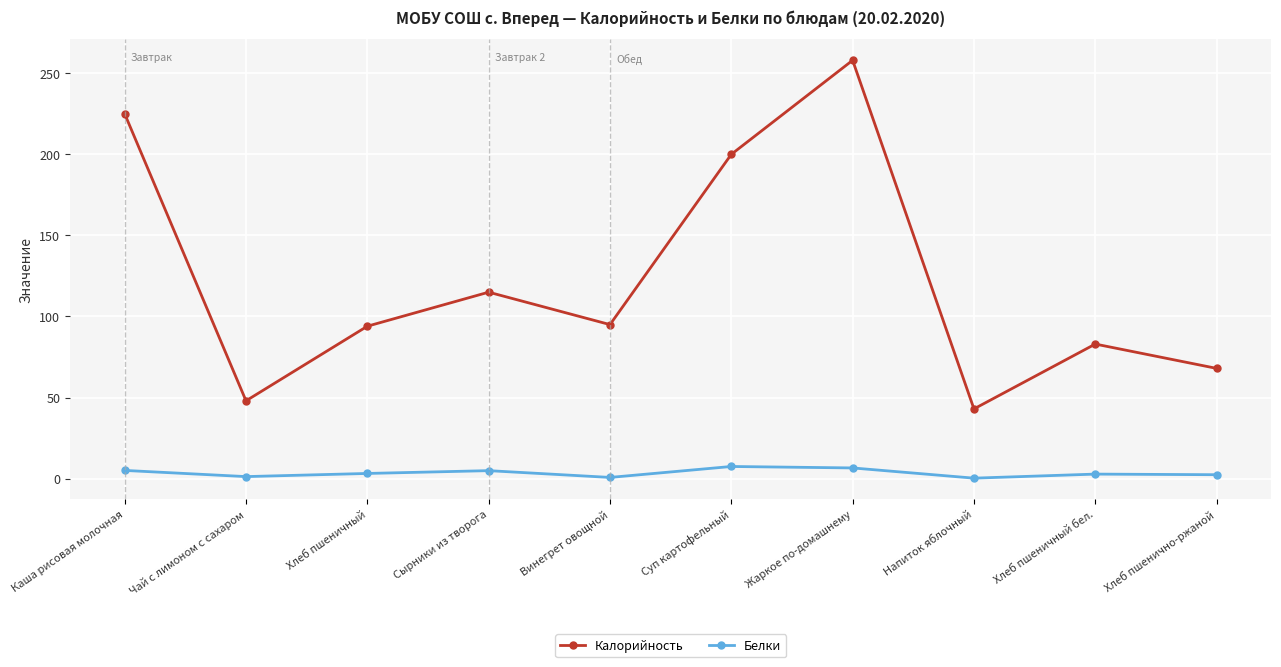

Where is Калорийность nearest to the value 150?

Сырники из творога